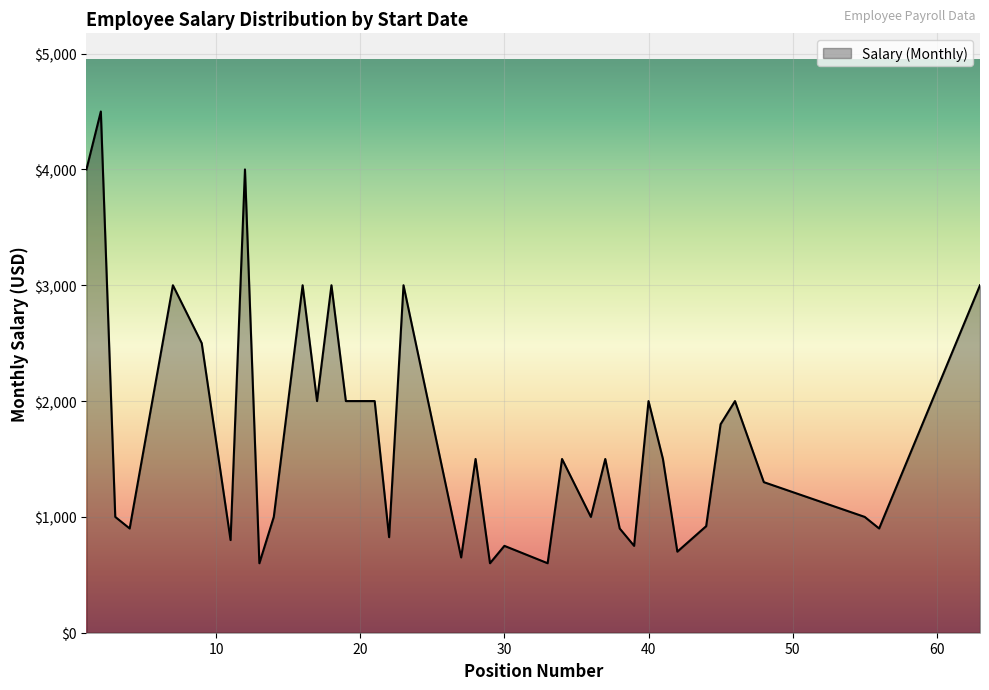

What is the minimum value shown in the chart?

600